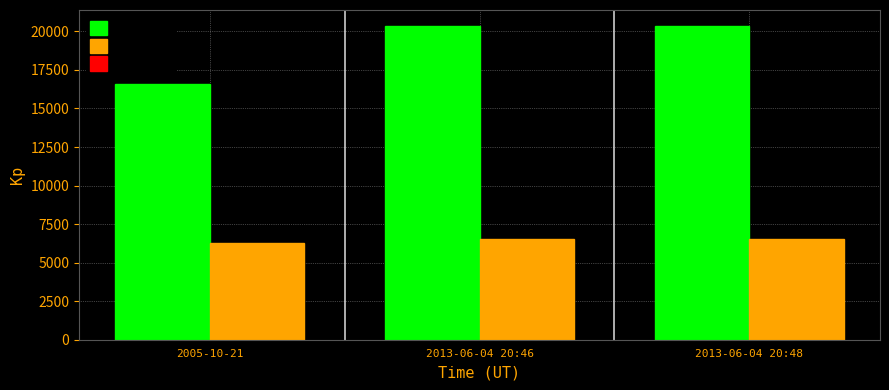

The id series shows 6437 at 2013-06-04 20:46. True or false?

False